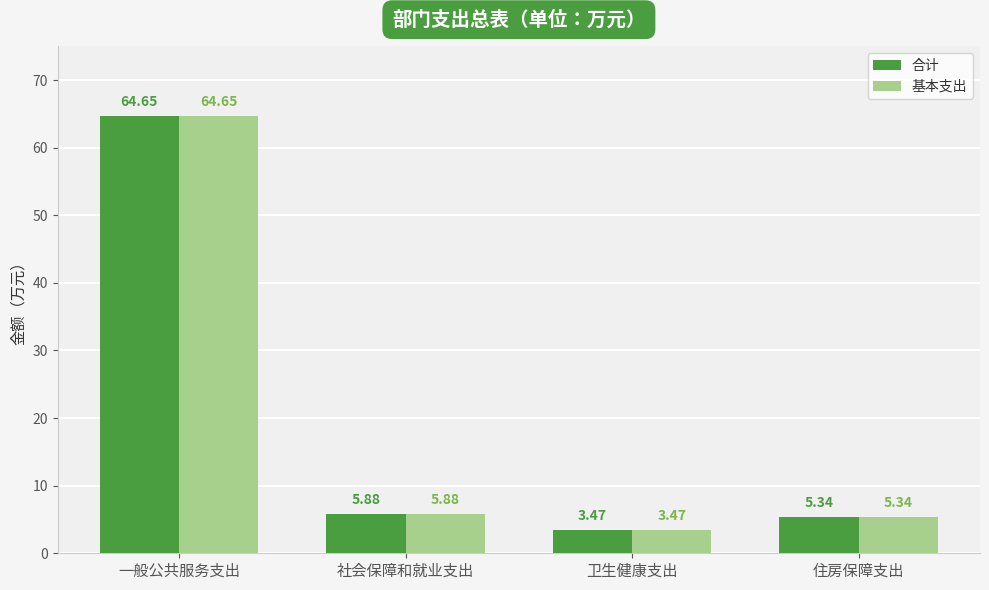

What is the average value of the 合计 series?

19.8